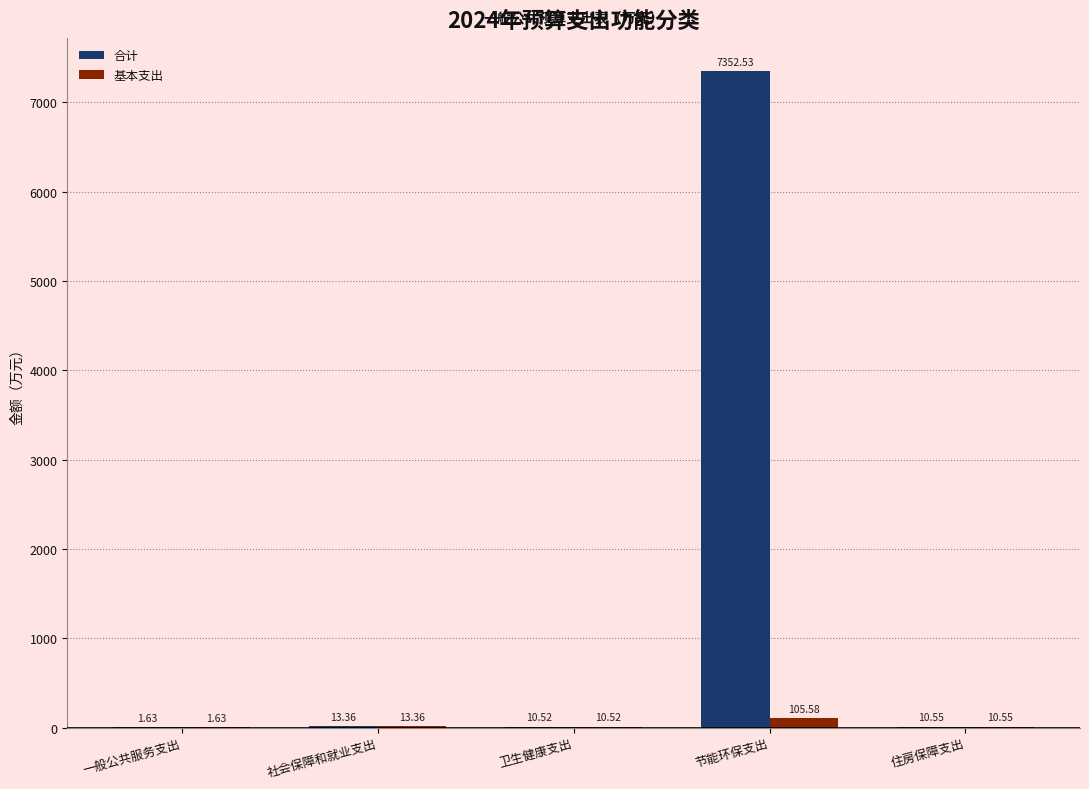

At which category is the sum across all series the highest?

节能环保支出